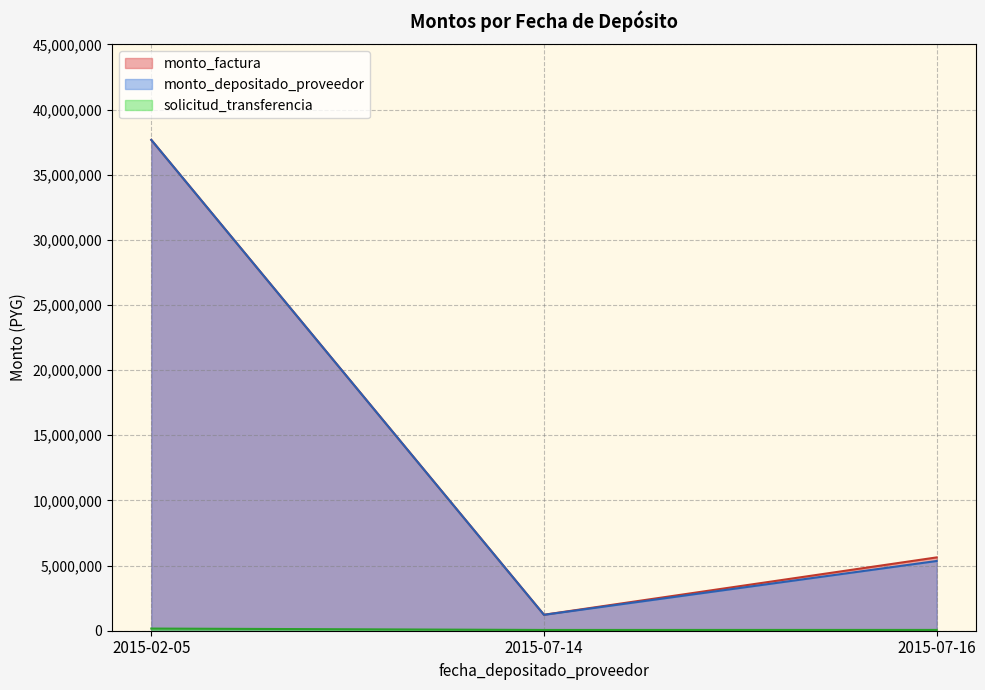

What is the smallest value displayed?

58302